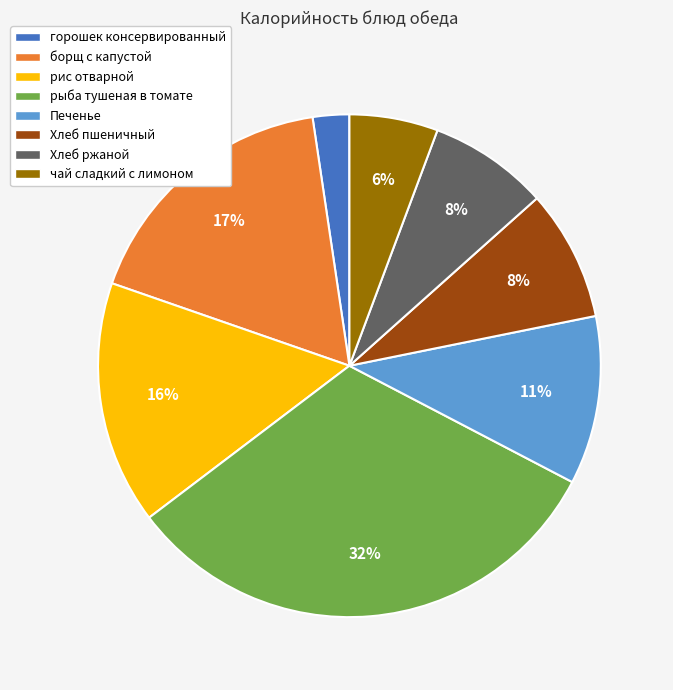

Is it true that Хлеб ржаной is 1% of the pie?

False